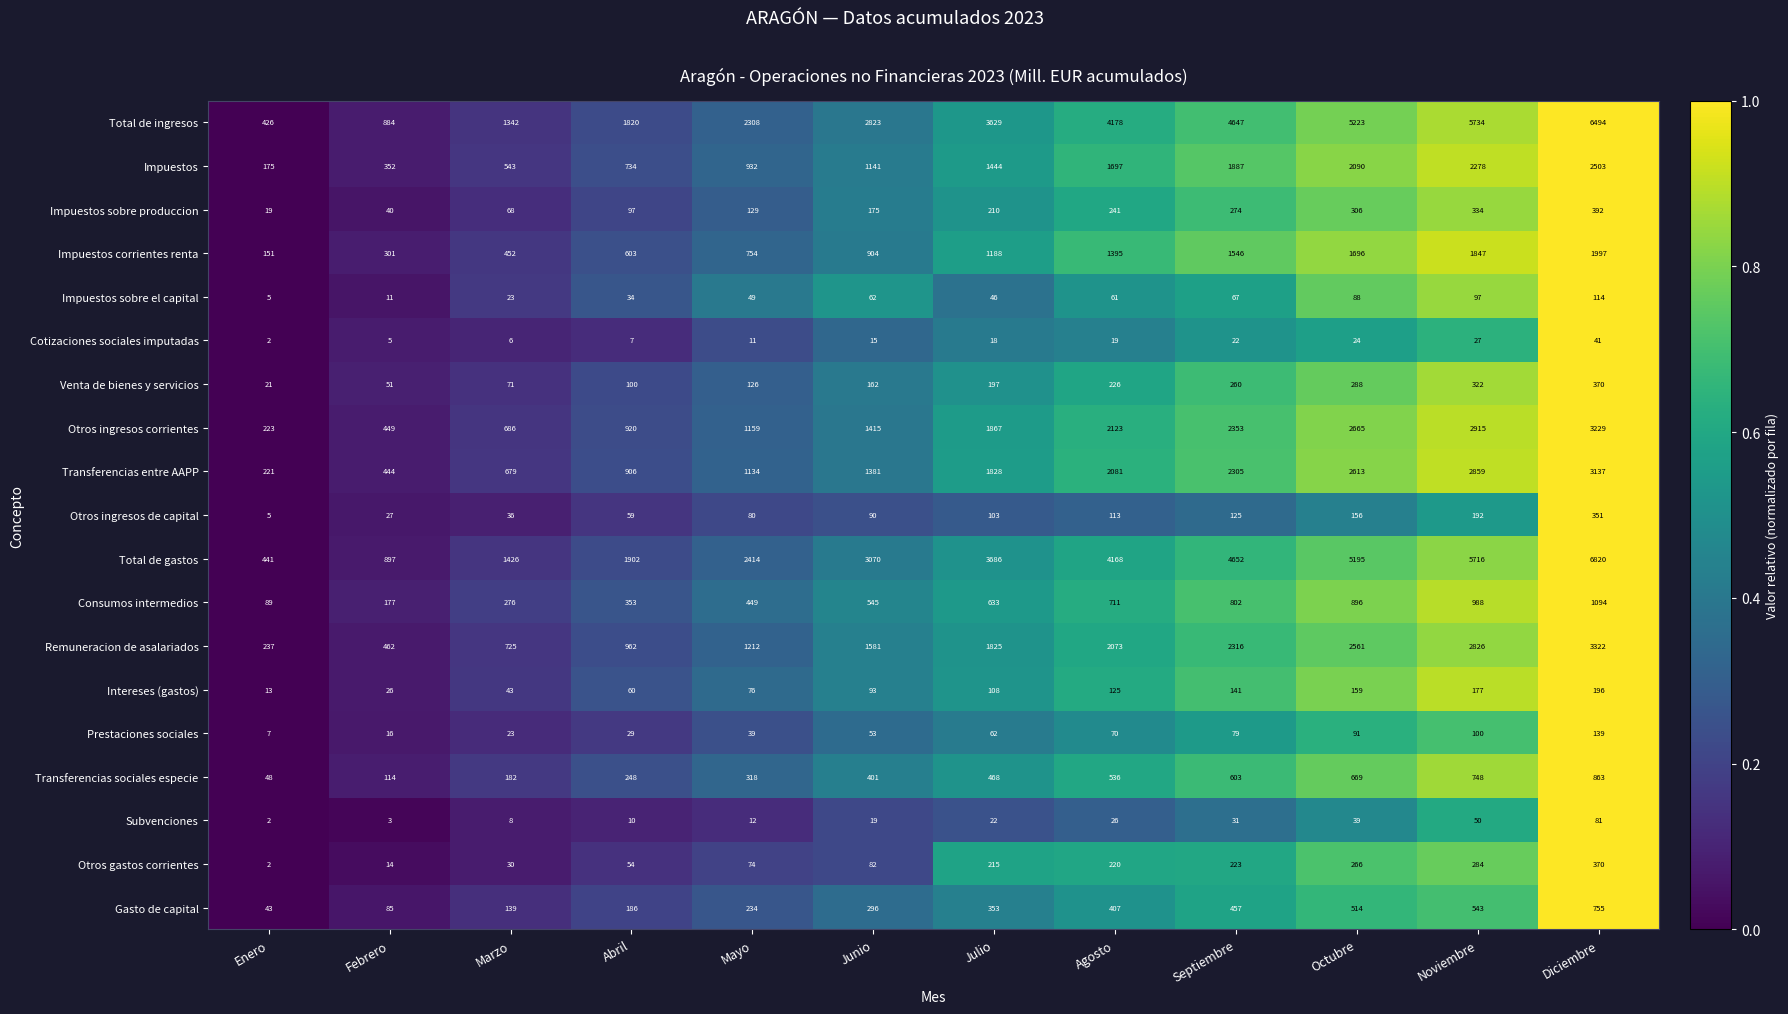

At Septiembre, list the series in order from smallest to largest.

Cotizaciones sociales imputadas, Subvenciones, Impuestos sobre el capital, Prestaciones sociales, Otros ingresos de capital, Intereses (gastos), Otros gastos corrientes, Venta de bienes y servicios, Impuestos sobre produccion, Gasto de capital, Transferencias sociales especie, Consumos intermedios, Impuestos corrientes renta, Impuestos, Transferencias entre AAPP, Remuneracion de asalariados, Otros ingresos corrientes, Total de ingresos, Total de gastos